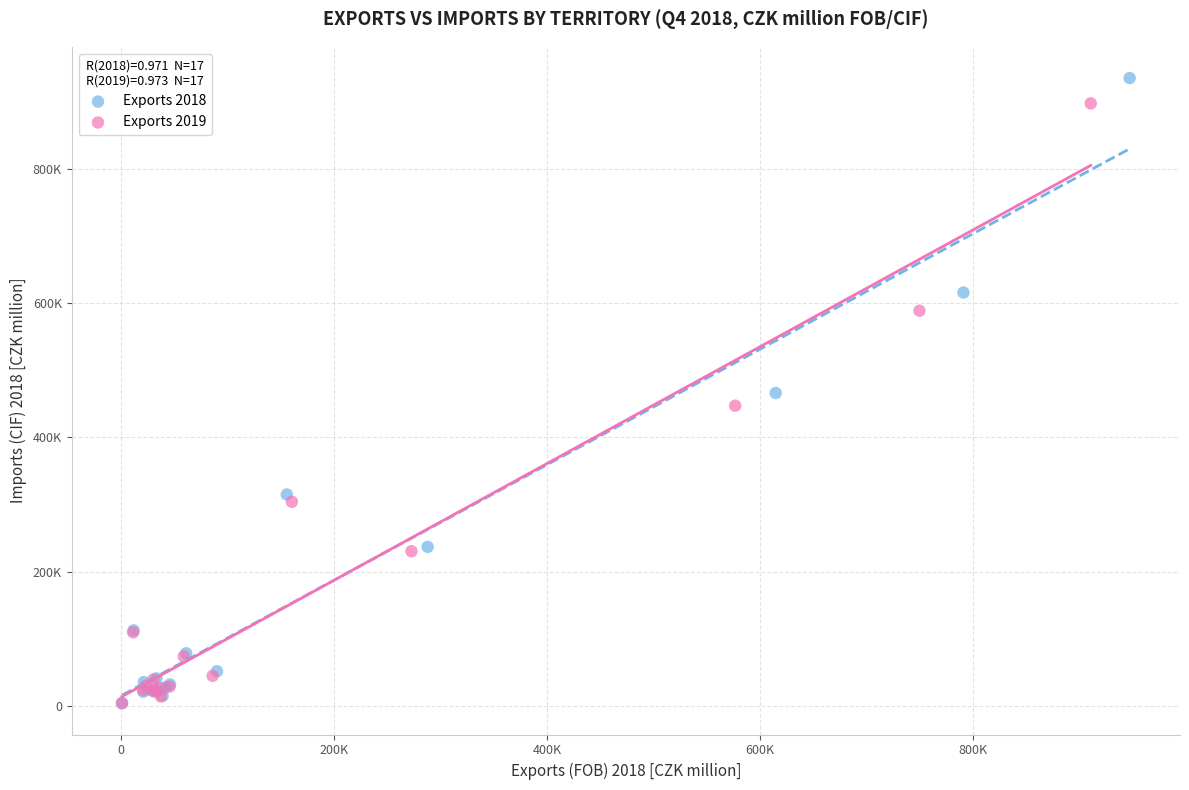

What are all the series names shown in the legend?

Exports 2018, Exports 2019